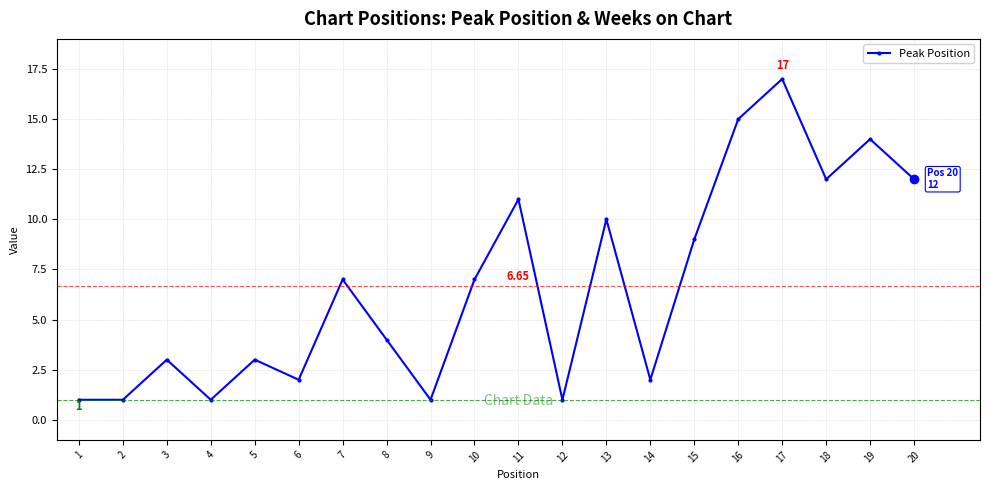

What is the maximum value shown in the chart?

17